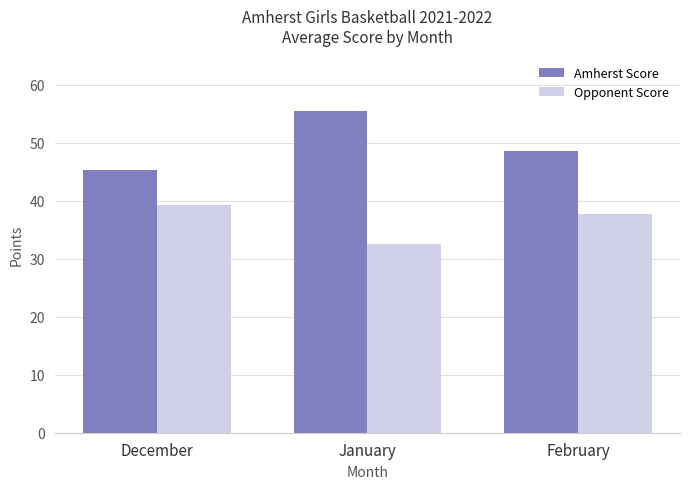

Which label corresponds to the largest value in the chart?

January